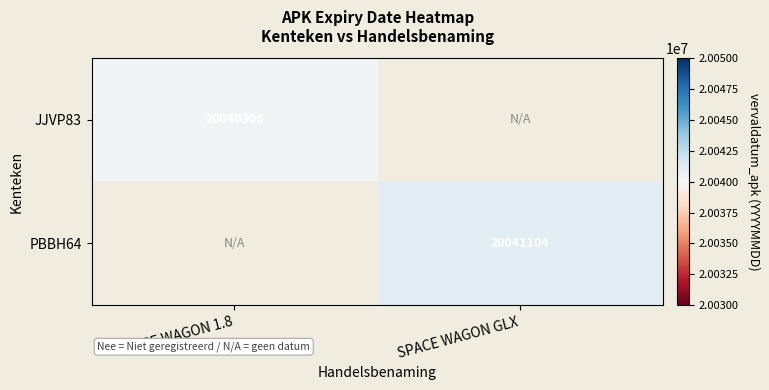

The PBBH64 series shows 5478194 at SPACE WAGON GLX. True or false?

False